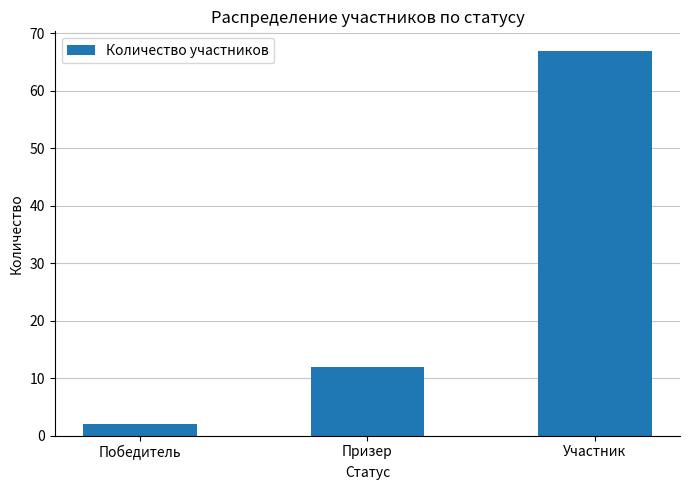

What position from the left is Победитель?

1